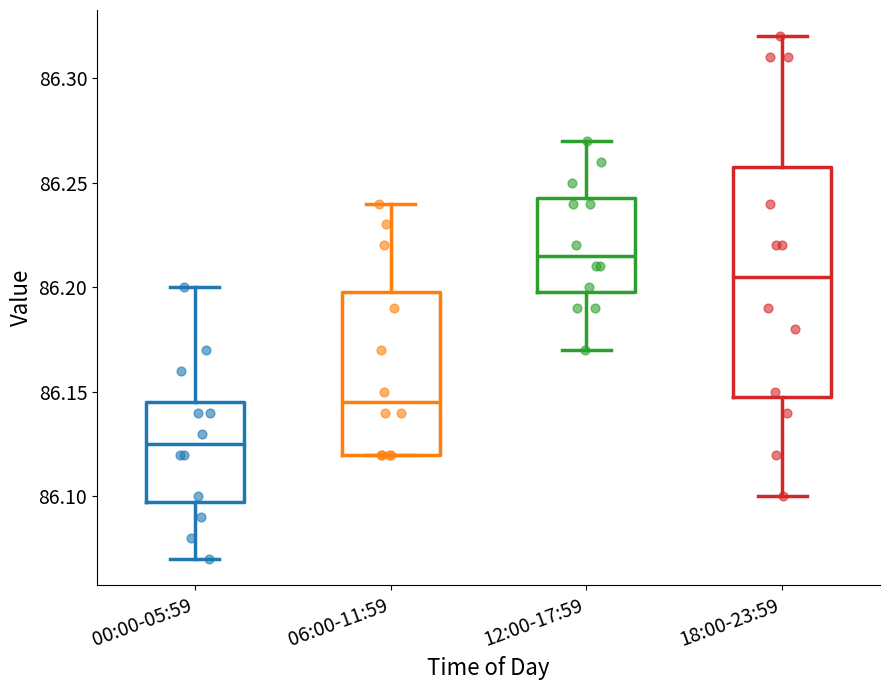

Which box's median line is the lowest?

00:00-05:59